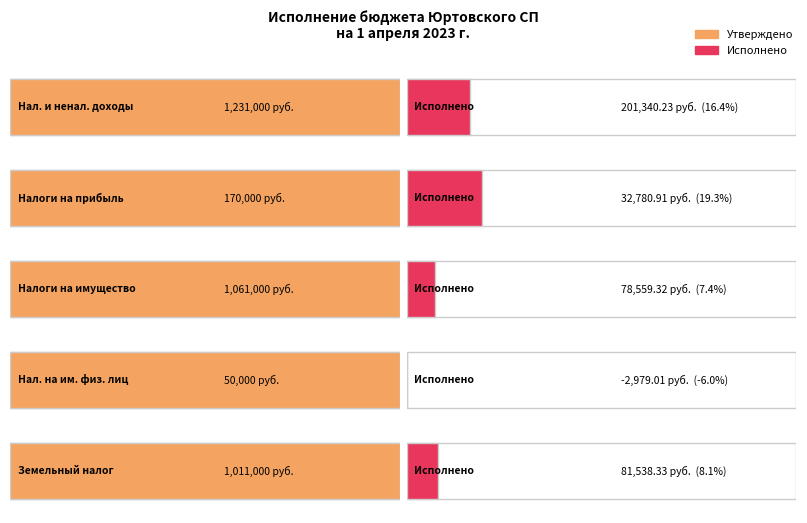

Where is Утверждено nearest to the value 640500?

Земельный налог